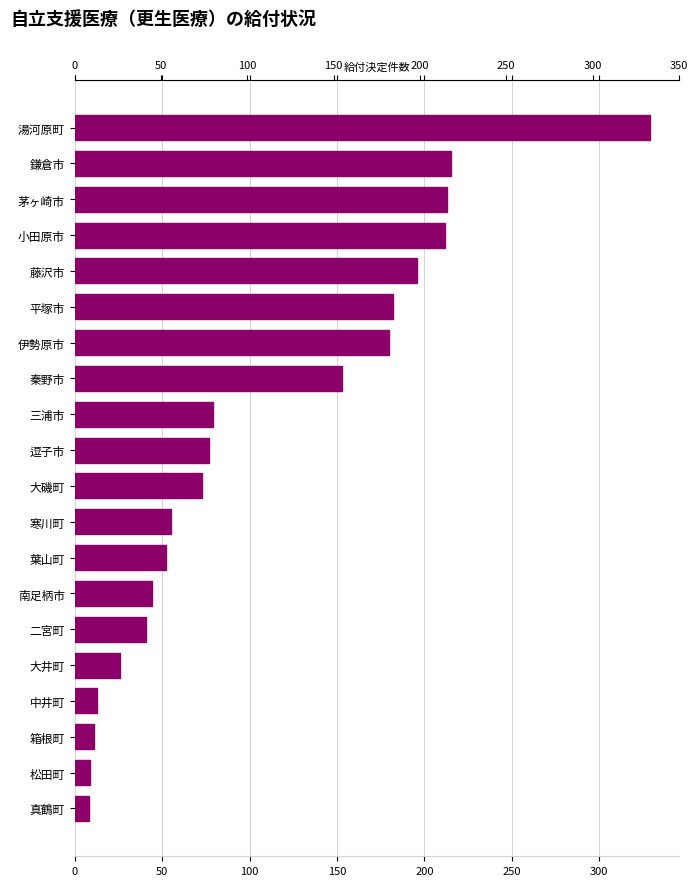

Are the bars grouped side by side (vs. stacked)?

No